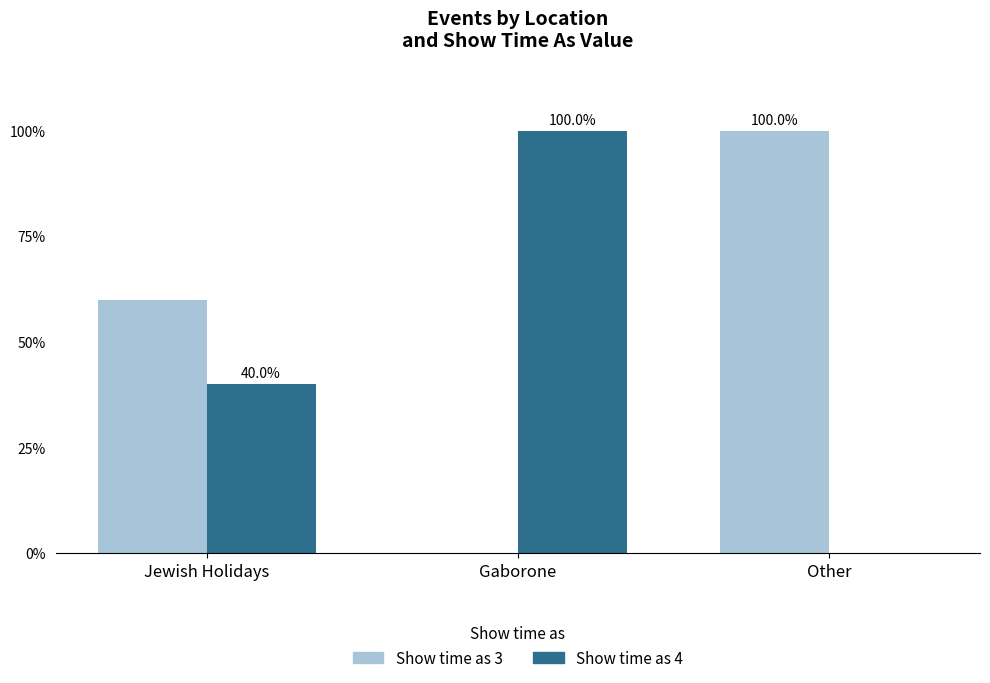

What is the sum of all Show time as 3 values?

160